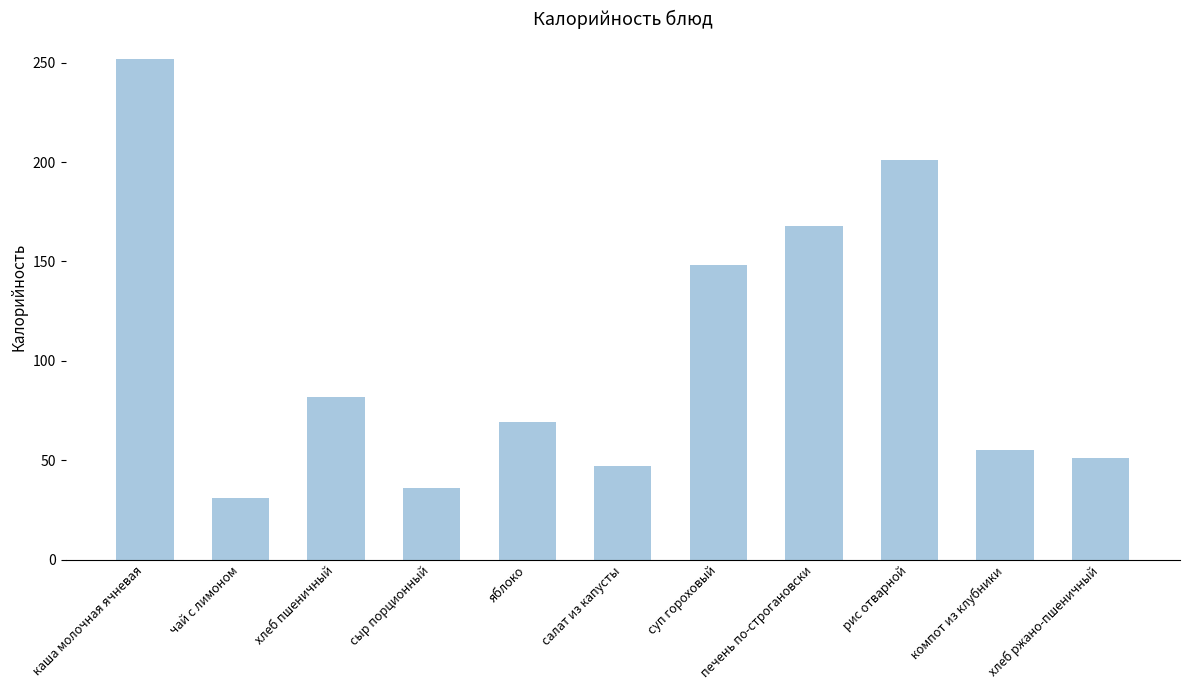

Reading left to right, transcribe all the data shown in this chart.

252	31	82	36	69	47	148	168	201	55	51